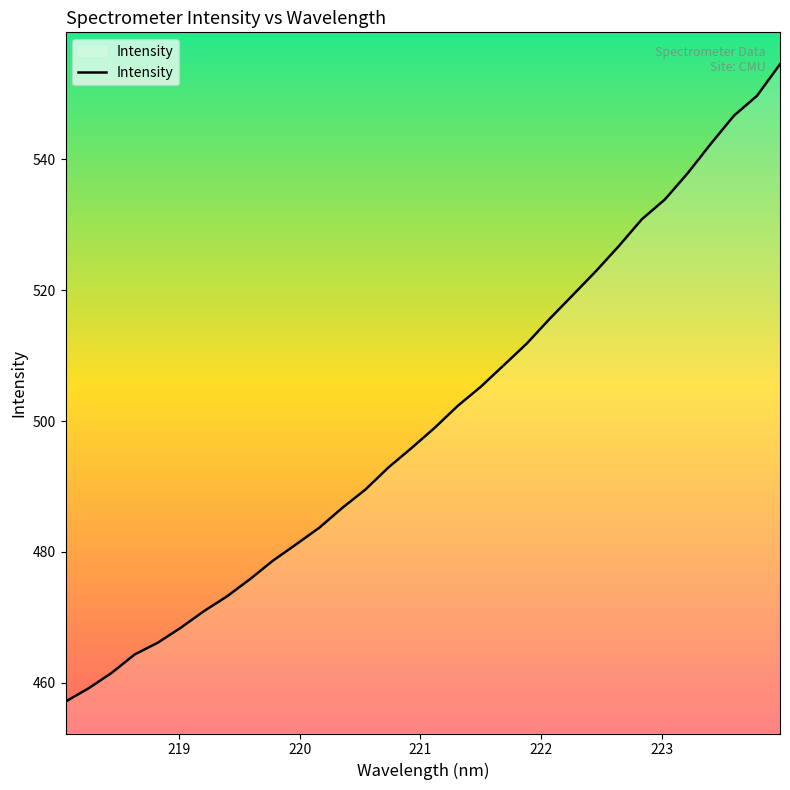

What is the greatest value displayed?

554.5